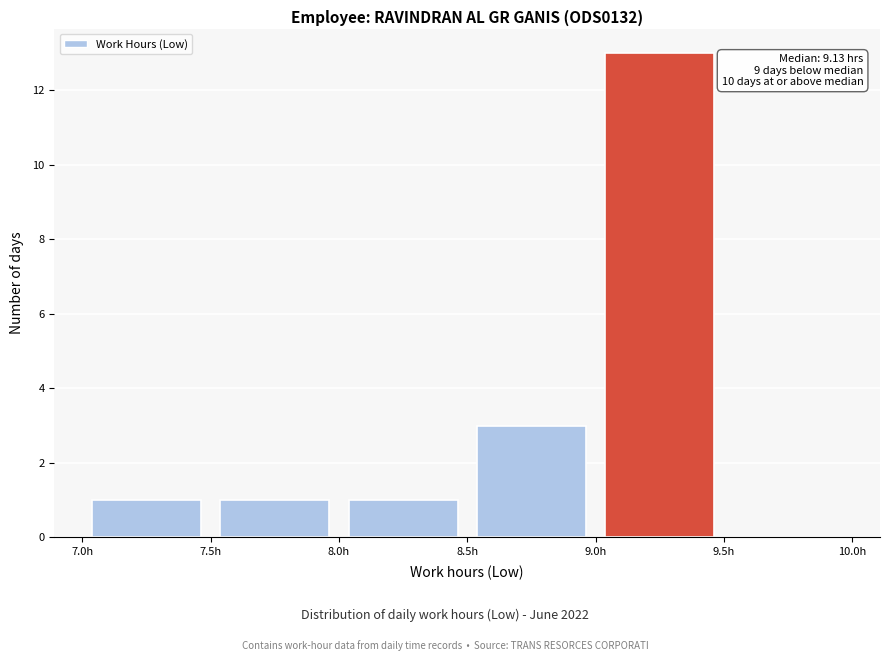

Over which range of the x-axis is the bar tallest?

9.0 to 9.5